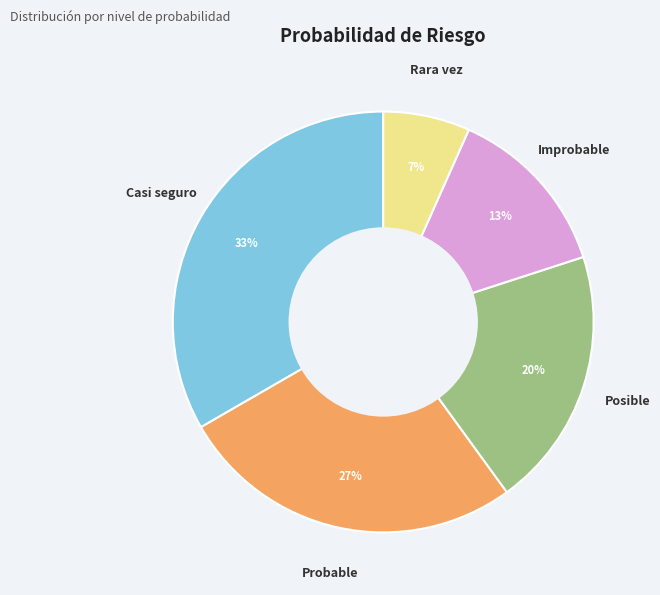

Is there a majority slice in this chart?

No